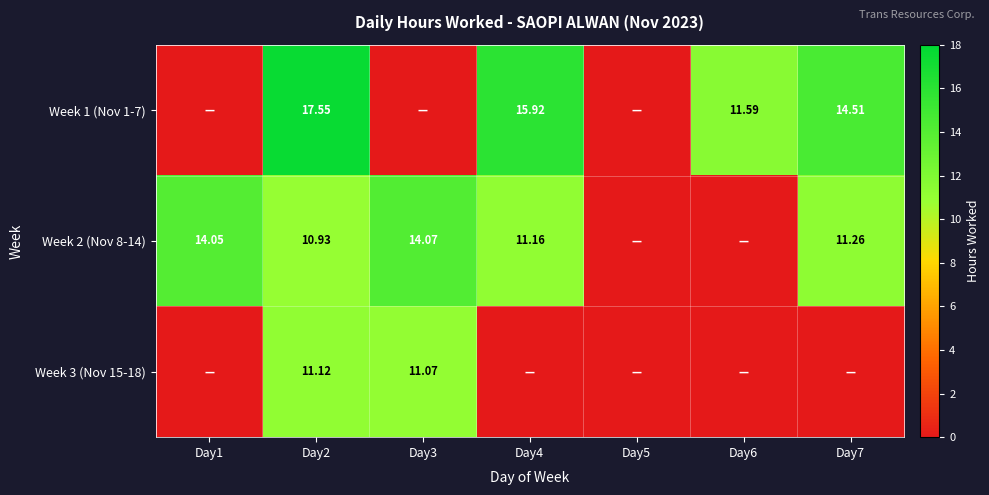

What is the sum of all Week 1 (Nov 1-7) values?

59.6